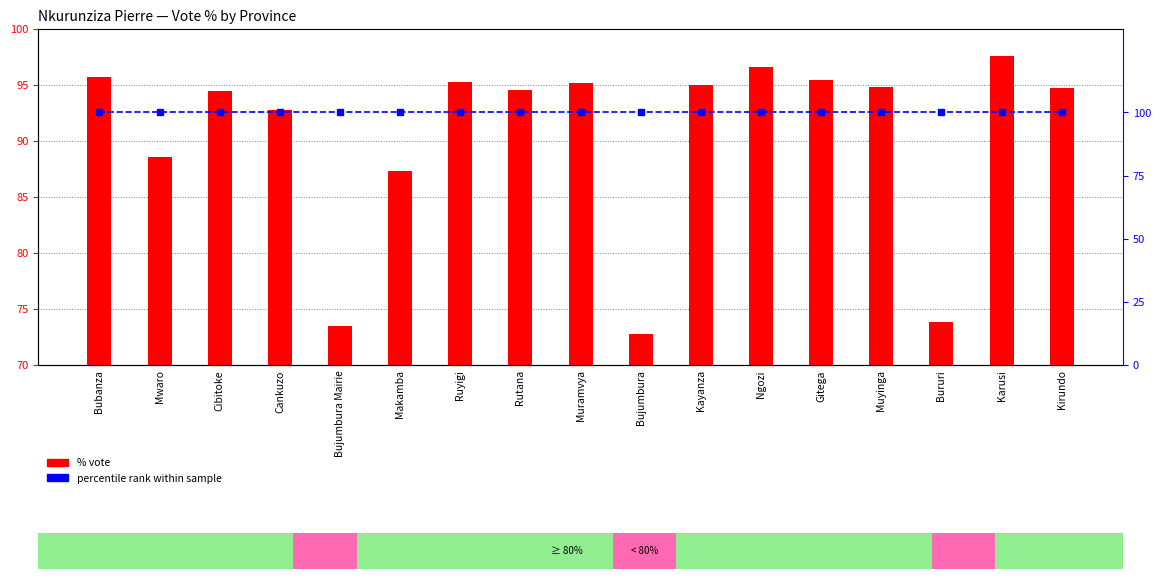

Which category has the highest value in the percentile rank within sample series?

Bubanza